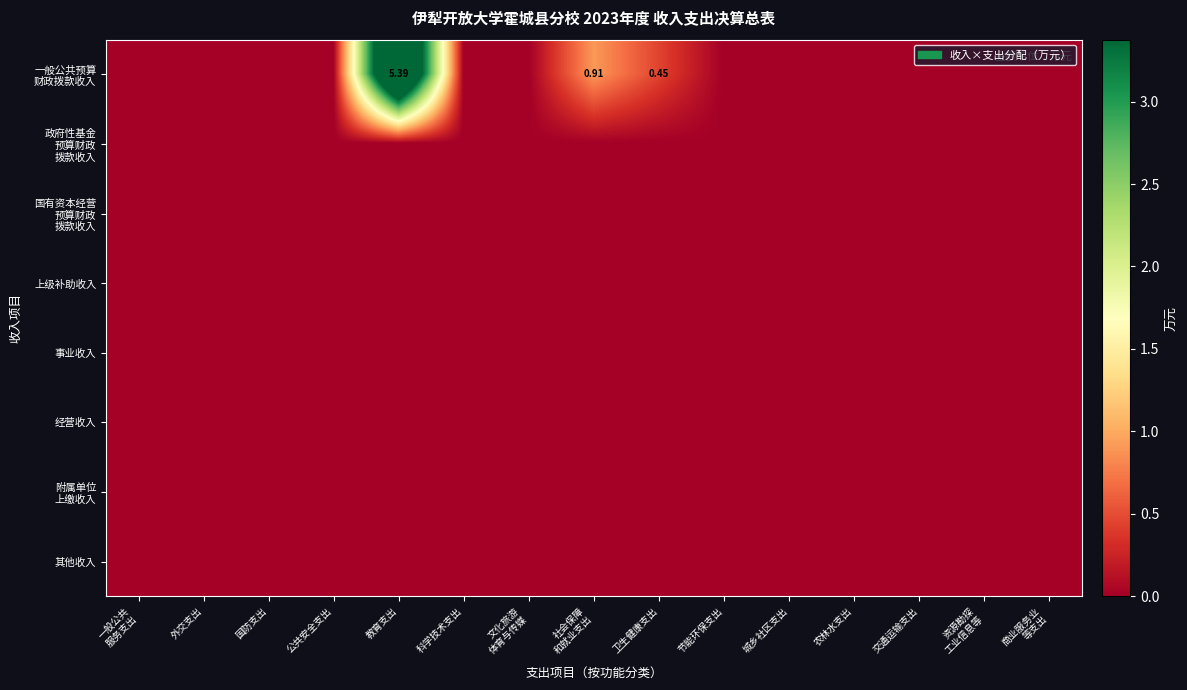

Which series has the widest spread of values?

一般公共预算 财政拨款收入